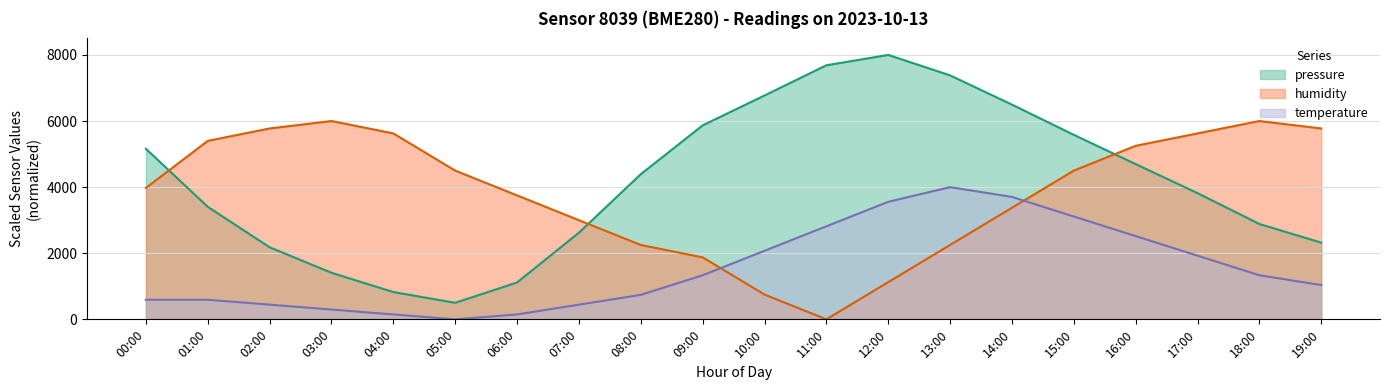

What is the label of the 16th point from the right?

04:00